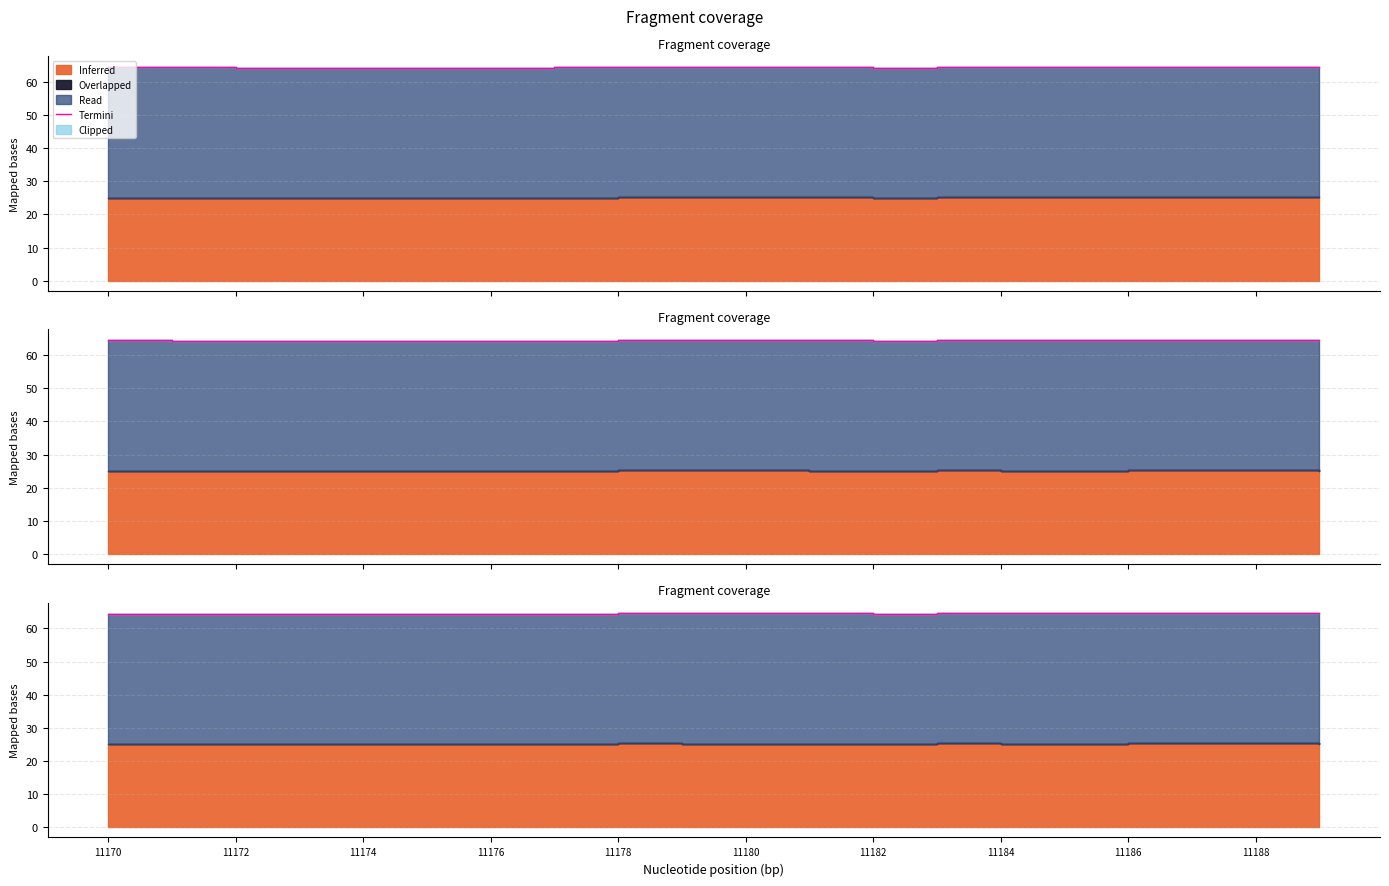

Read the value at 11172.

64.4